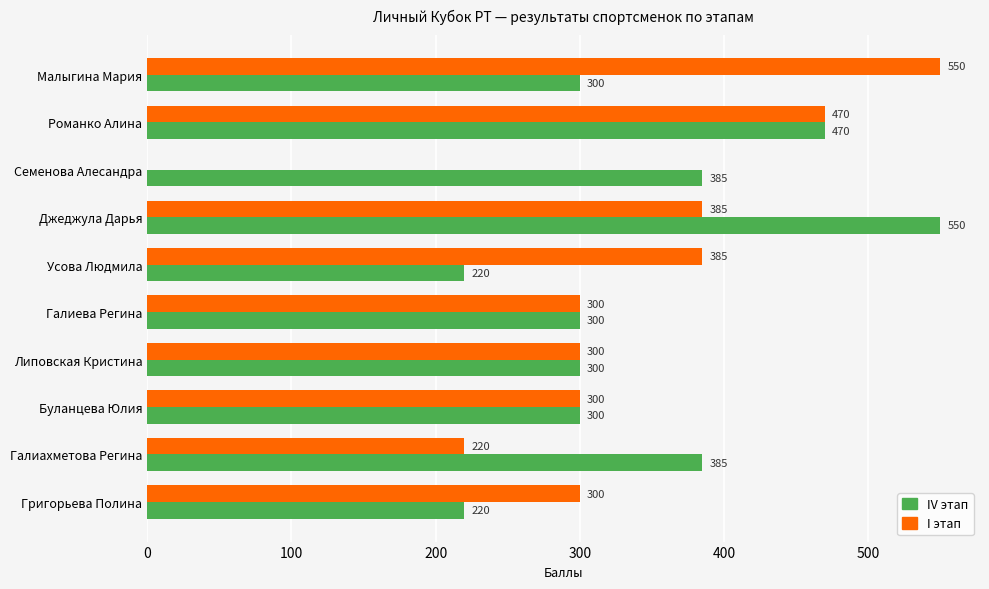

Between Усова Людмила and Галиева Регина, which series saw the biggest shift?

I этап